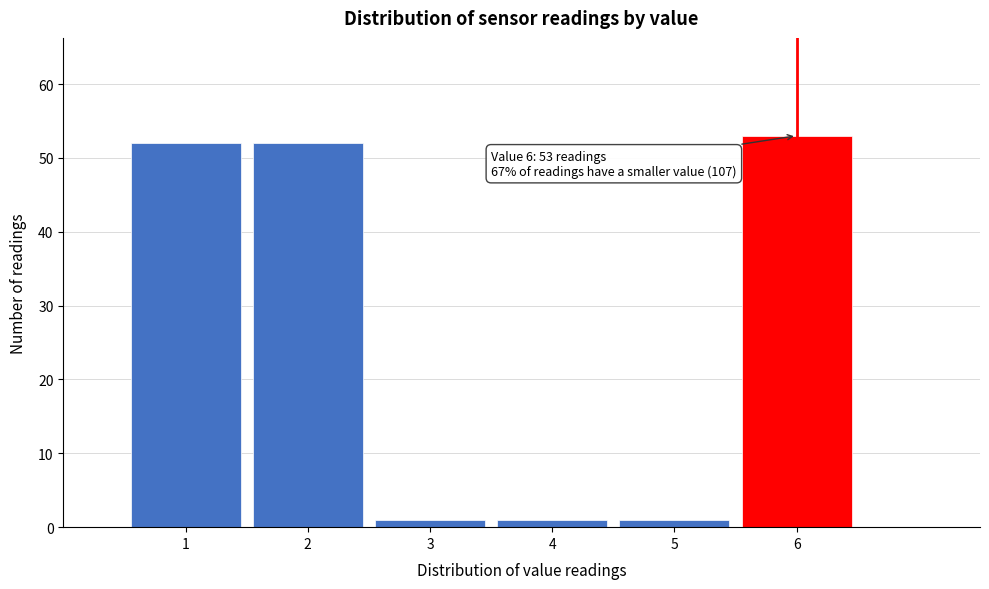

Over which range of the x-axis is the bar tallest?

5.5 to 6.5